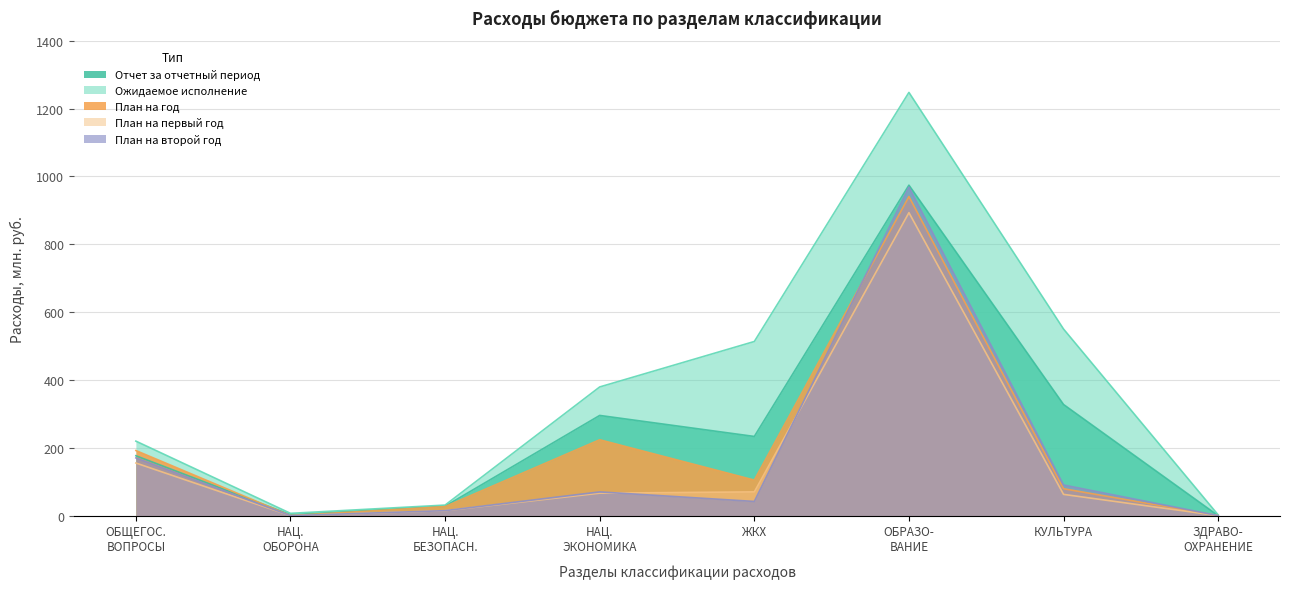

Is the value of План на первый год at НАЦ. БЕЗОПАСН. greater than the value of Отчет за отчетный период at НАЦ. БЕЗОПАСН.?

No